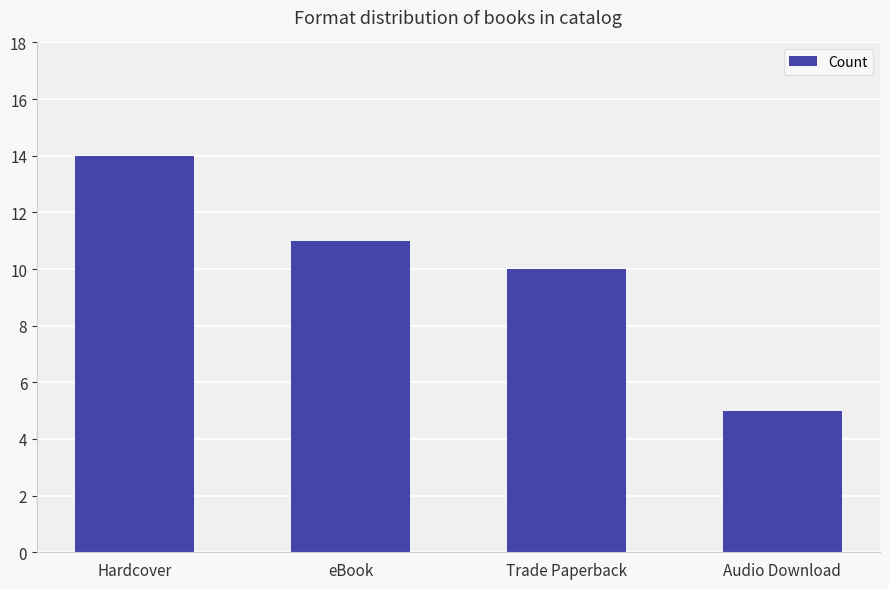

What is the average value?

10